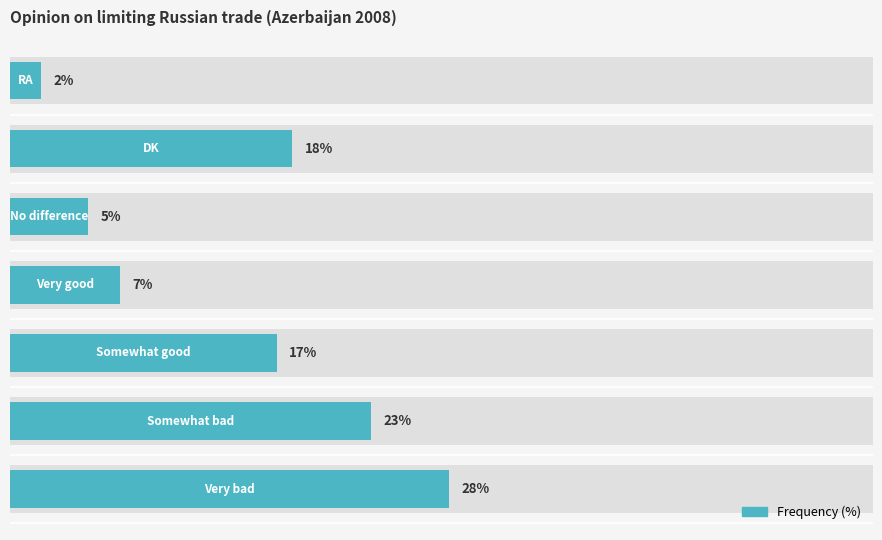

Reading right to left, extract all data points from this chart.

6=2	5=18	4=5	3=7	2=17	1=23	0=28